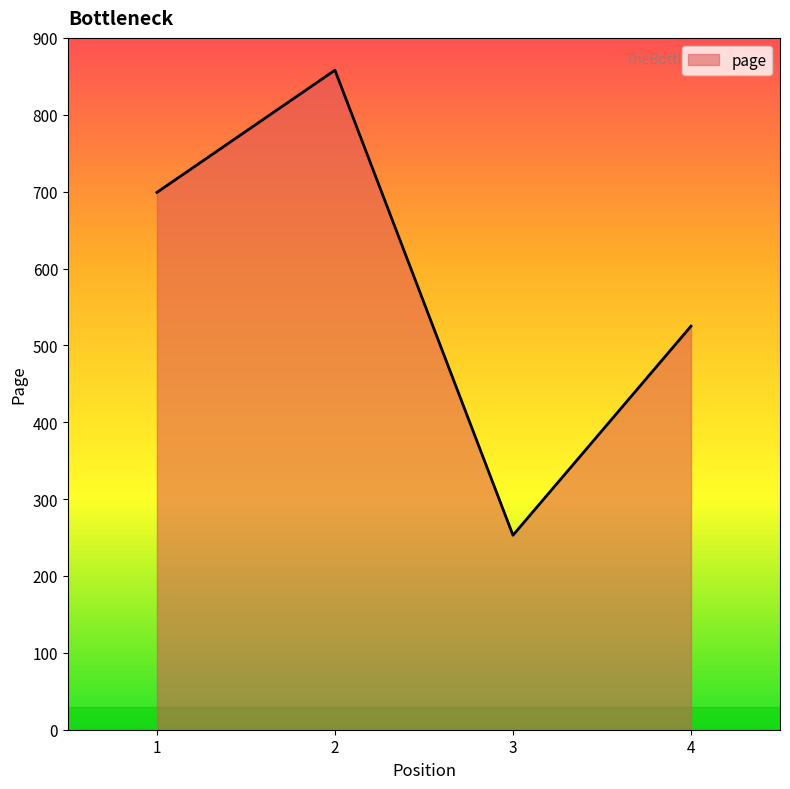

Which label corresponds to the smallest value in the chart?

3